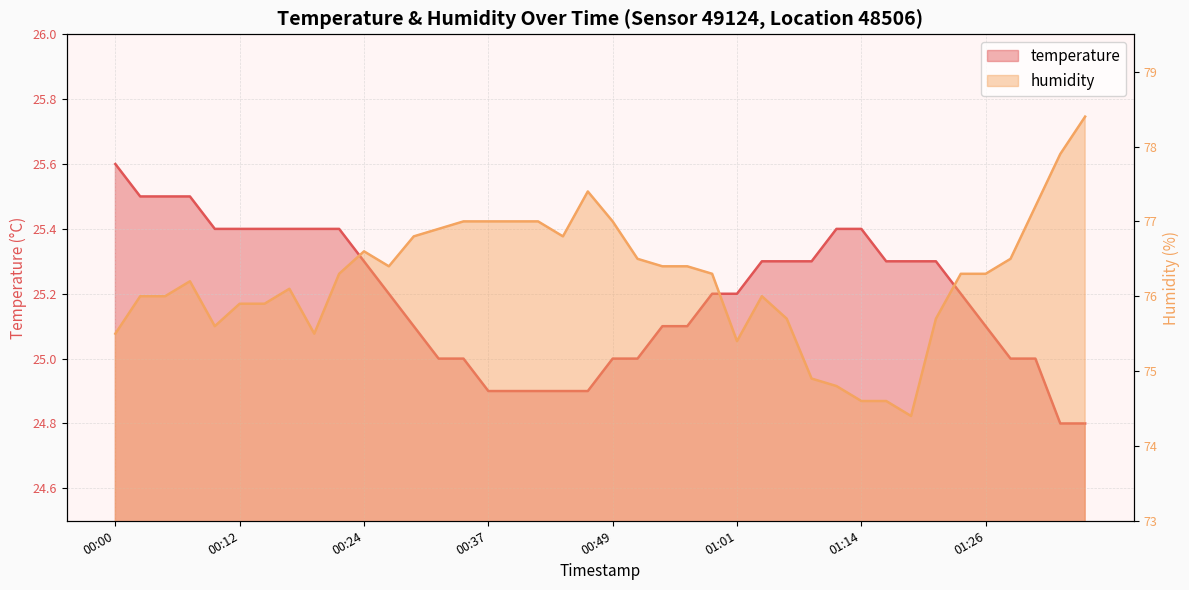

At which label is temperature closest to 25?

00:32